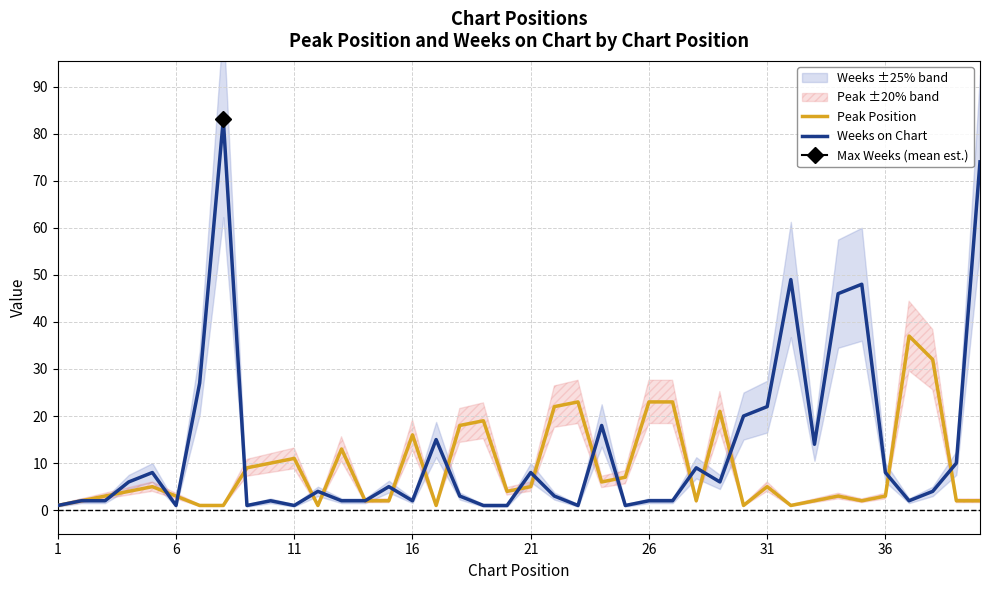

Which series has the widest spread of values?

Weeks on Chart